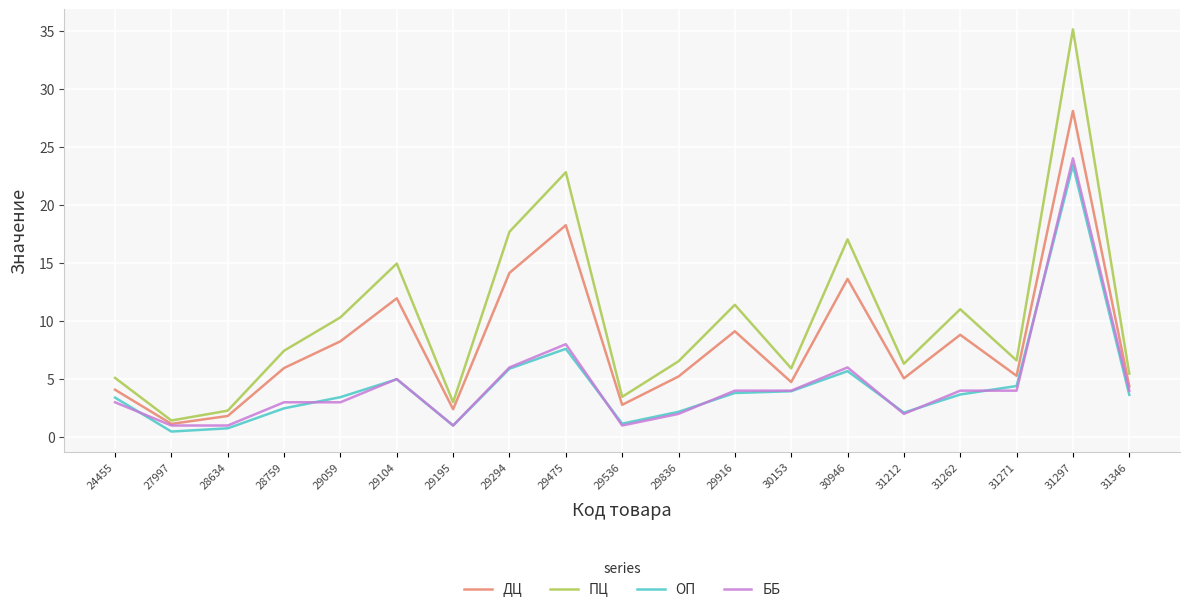

Rank the series by their maximum value, from lowest to highest.

ОП, ББ, ДЦ, ПЦ